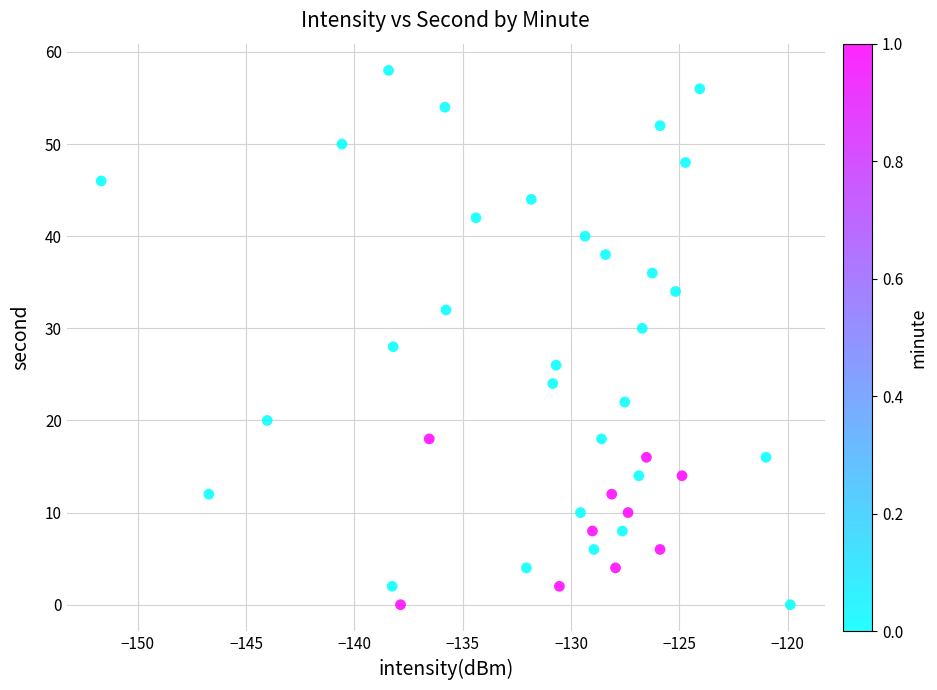

What is the range of Y values (max minus min)?

58